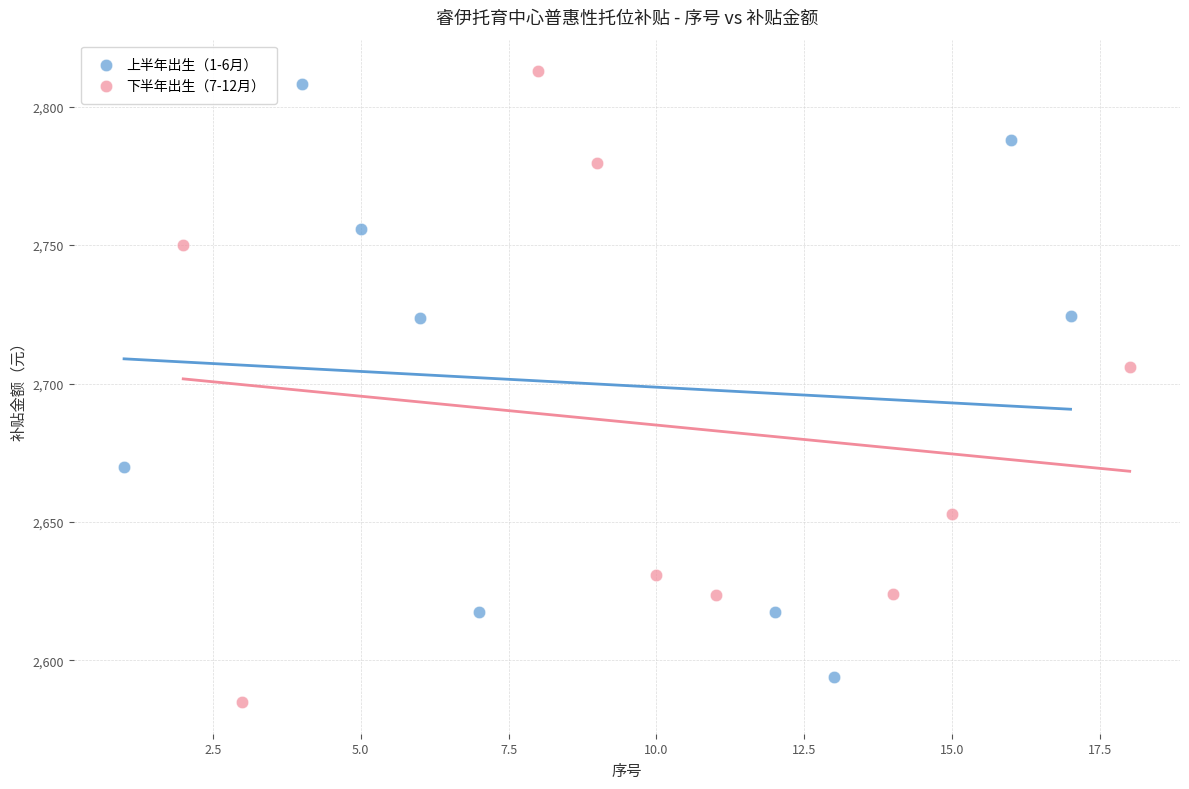

What are all the series names shown in the legend?

上半年出生（1-6月）, 下半年出生（7-12月）